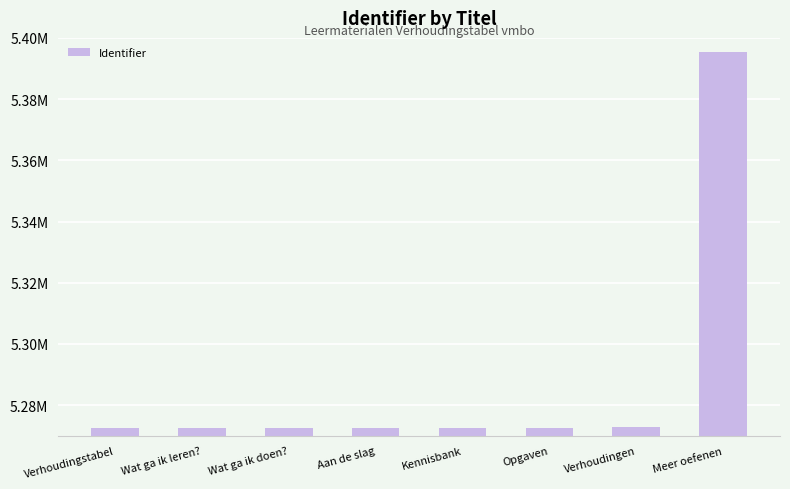

Are the bars horizontal?

No